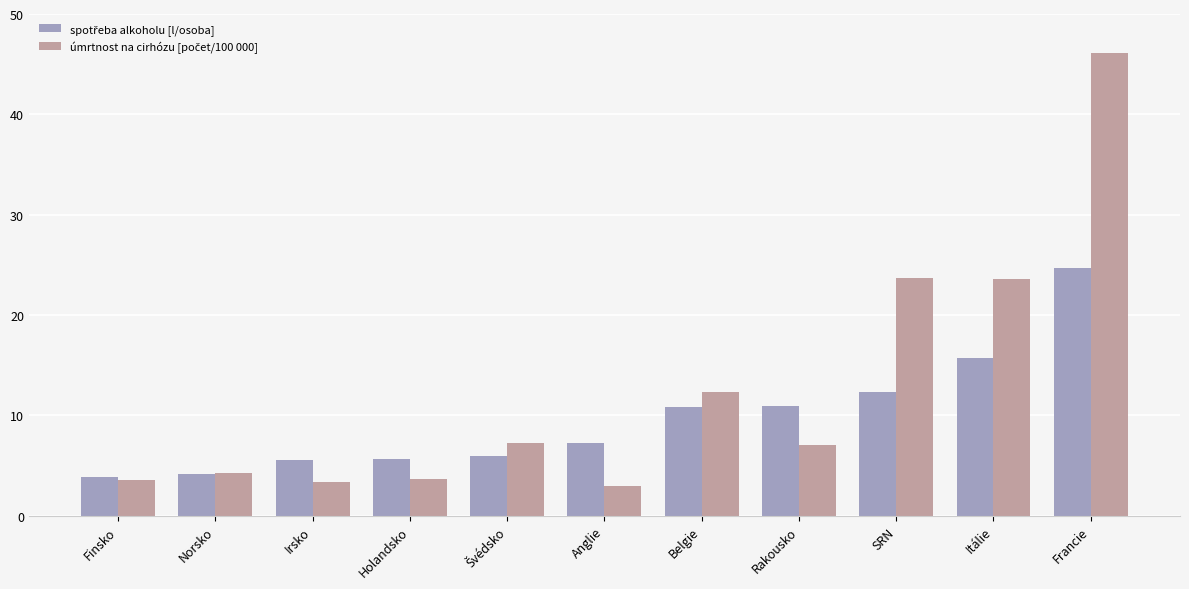

What is the maximum value shown in the chart?

46.1